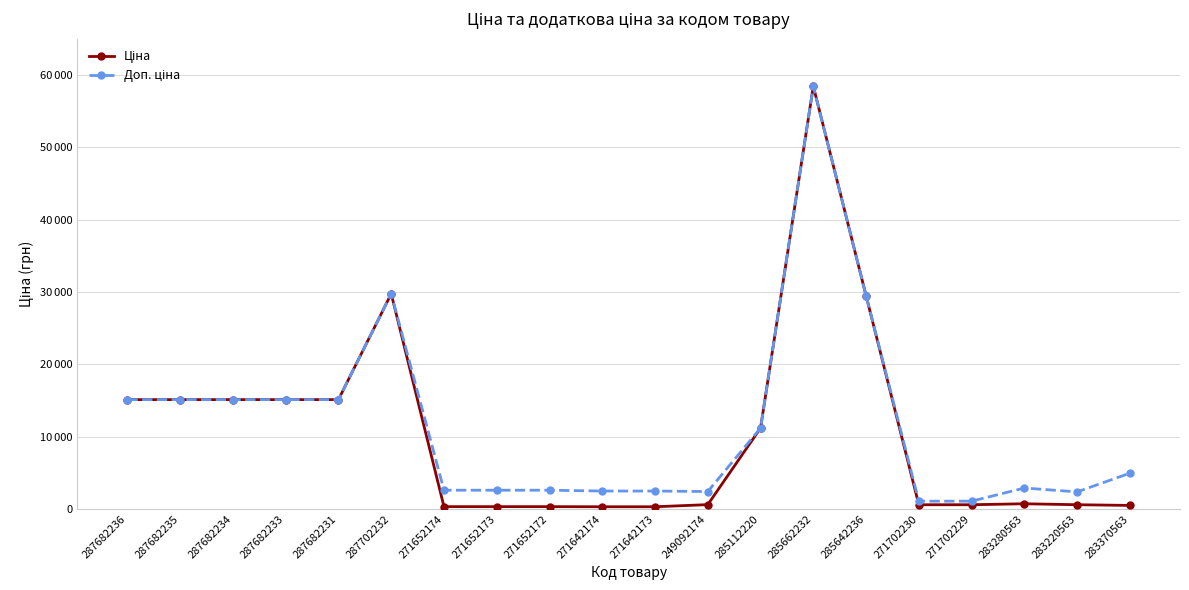

Is this an area chart (filled region under the line)?

No